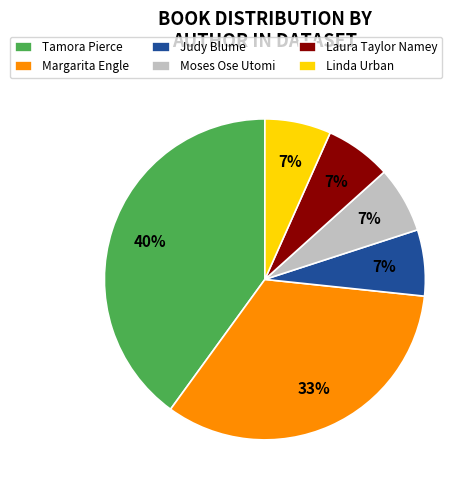

Does Laura Taylor Namey represent more than half of the total?

No